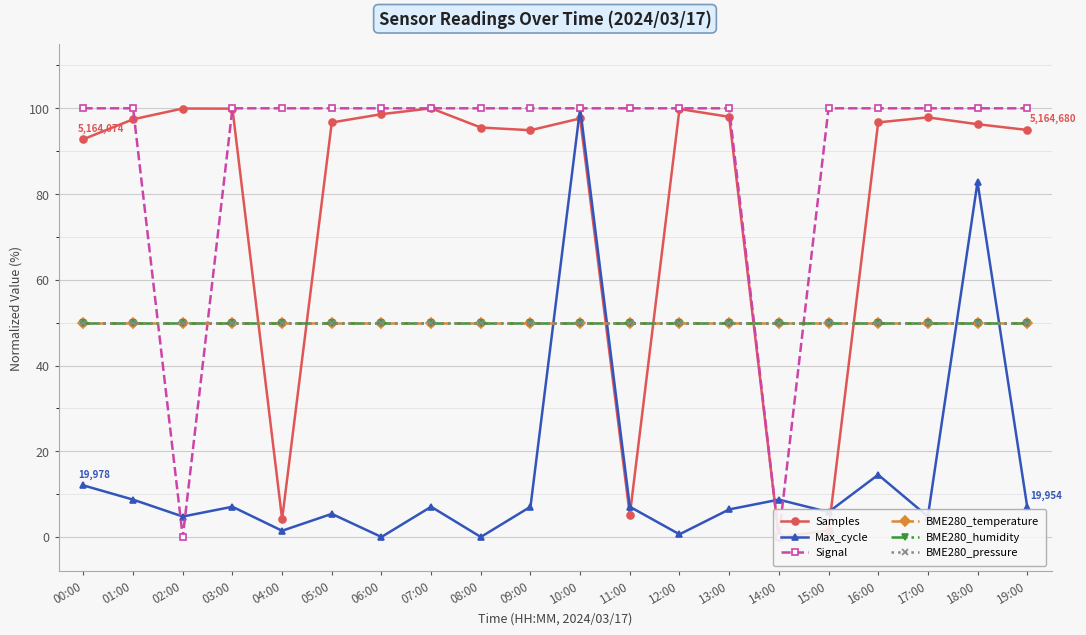

Between 05:00 and 10:00, which is larger?

10:00